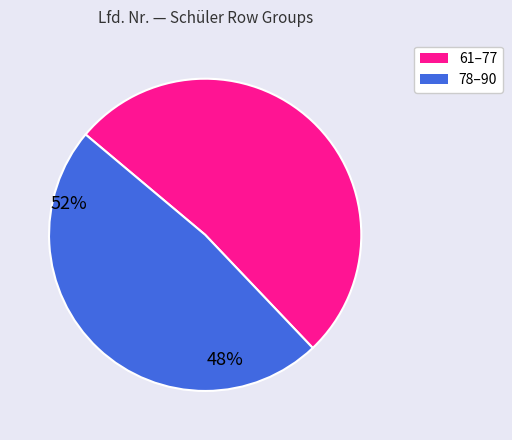

Is there a majority slice in this chart?

Yes